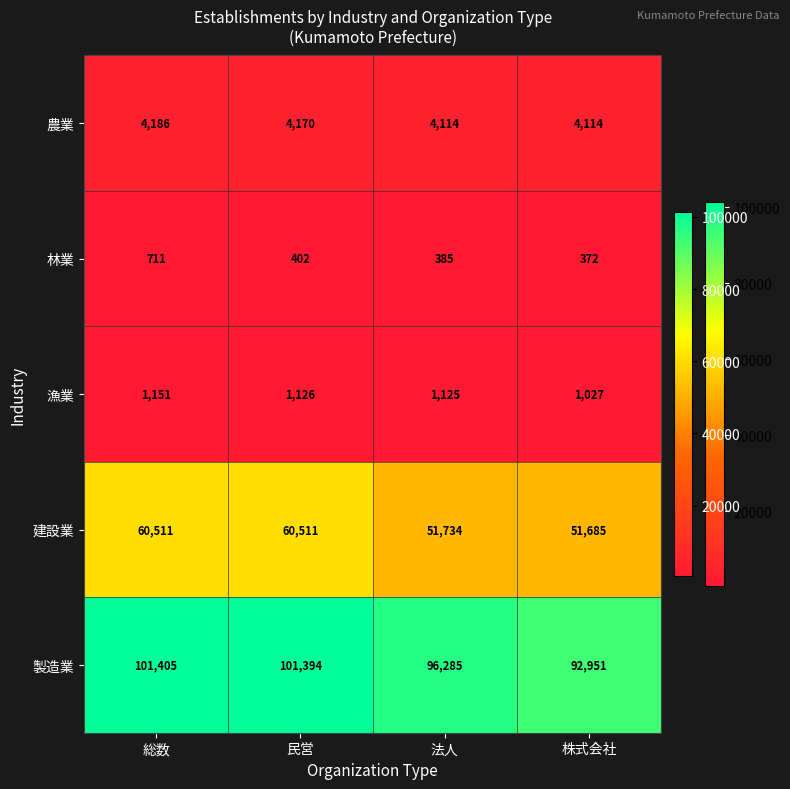

What is the total value across all series at 総数?

167964